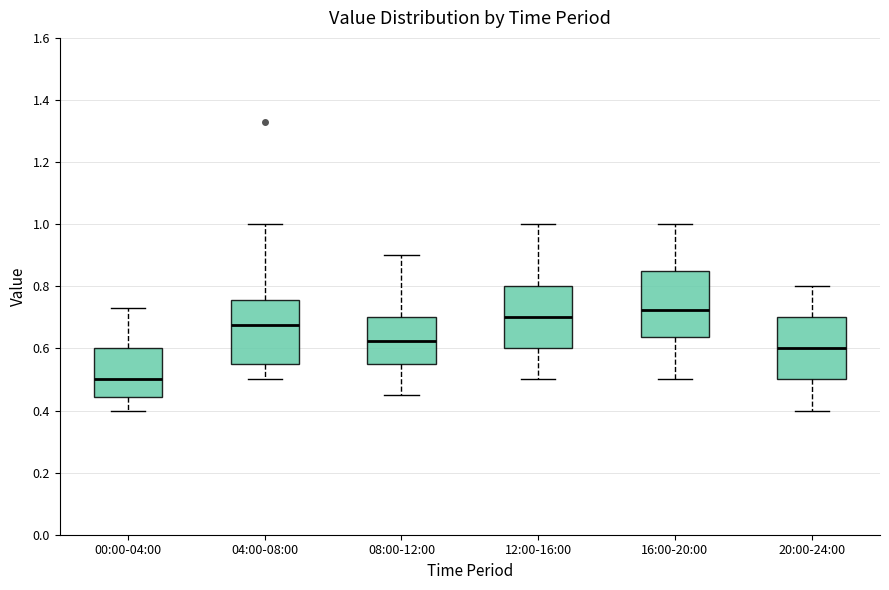

Reading left to right, transcribe this box plot: for each box, give where its median line is, the range the box spans, and where its two whiskers end, as read against the y-axis. The values are not printed on the chart, so give them approximately, as read against the axis.

00:00-04:00: median 0.50, box 0.44 to 0.60, whiskers 0.40 to 0.74
04:00-08:00: median 0.68, box 0.56 to 0.76, whiskers 0.50 to 1.00
08:00-12:00: median 0.62, box 0.56 to 0.70, whiskers 0.46 to 0.90
12:00-16:00: median 0.70, box 0.60 to 0.80, whiskers 0.50 to 1.00
16:00-20:00: median 0.72, box 0.64 to 0.86, whiskers 0.50 to 1.00
20:00-24:00: median 0.60, box 0.50 to 0.70, whiskers 0.40 to 0.80